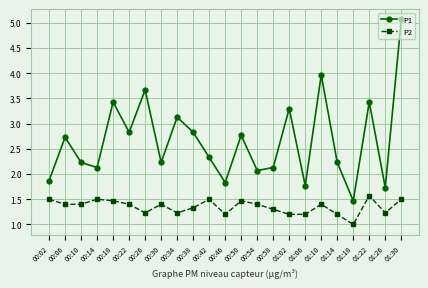

True or false: P1 has more than 0 interior local peaks.

True